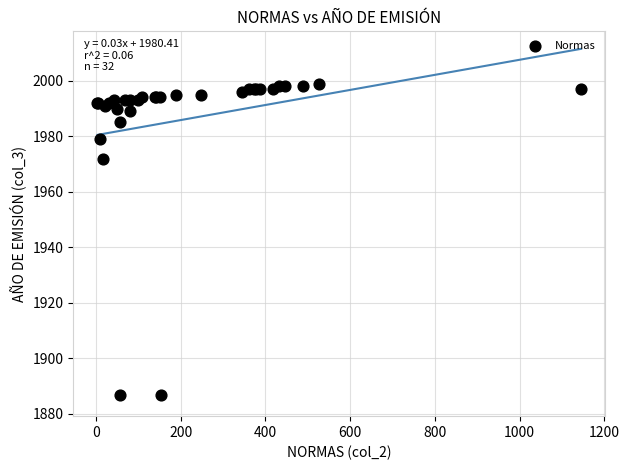

What Y value in the scatter plot is closest to 1943?

1972